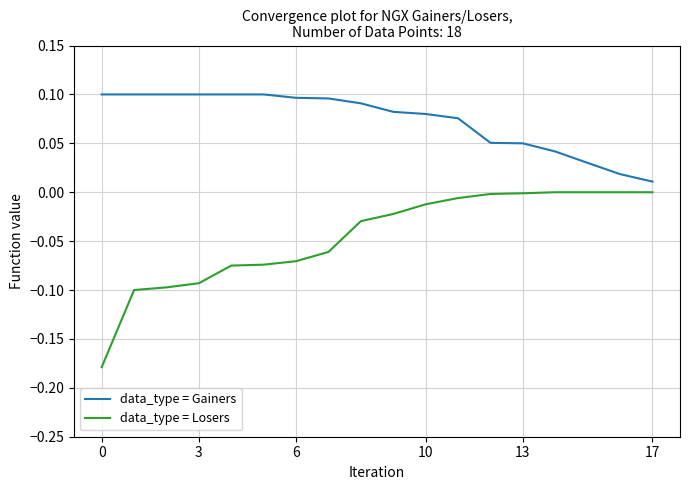

True or false: data_type = Losers and data_type = Gainers cross at least once.

False